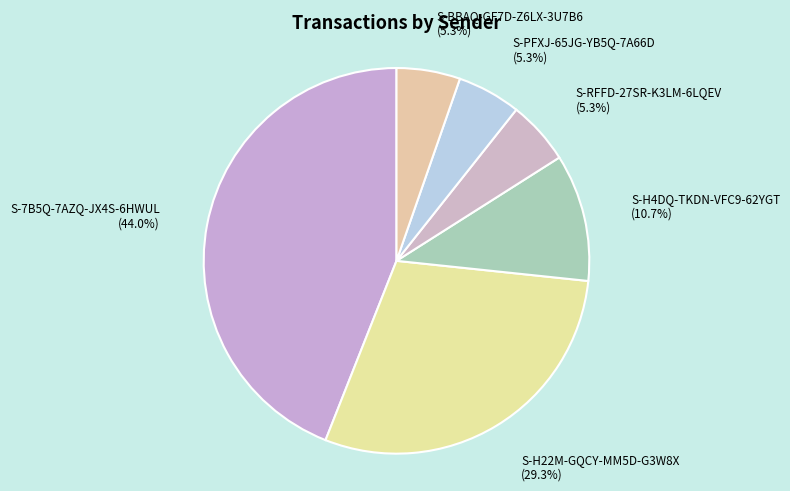

Which category has the smallest portion of the pie?

S-RFFD-27SR-K3LM-6LQEV